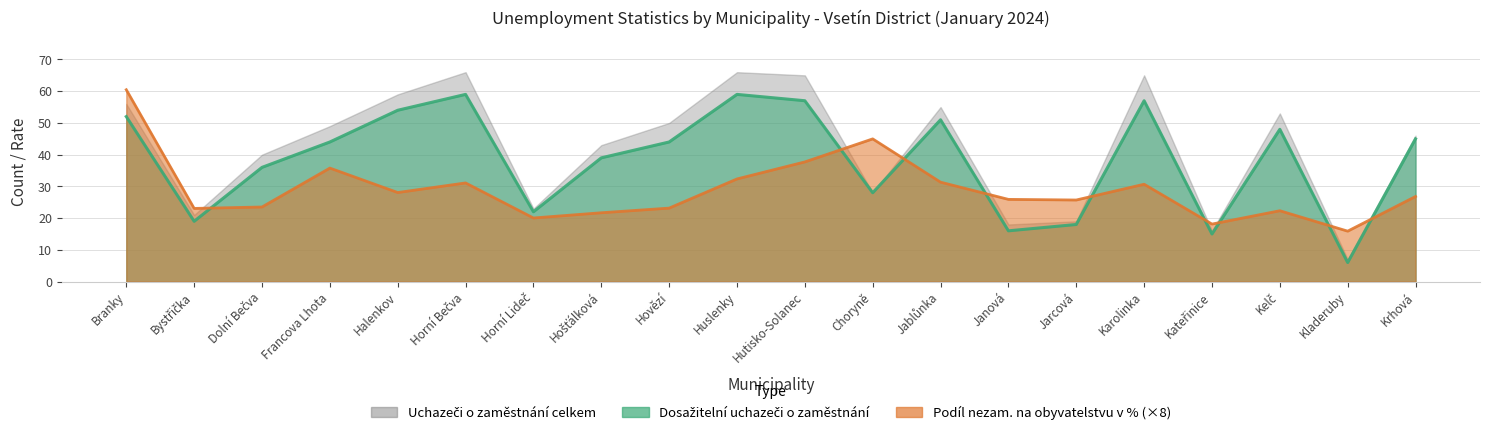

How many times do Uchazeči o zaměstnání celkem and Podíl nezam. na obyvatelstvu v % cross each other?

9